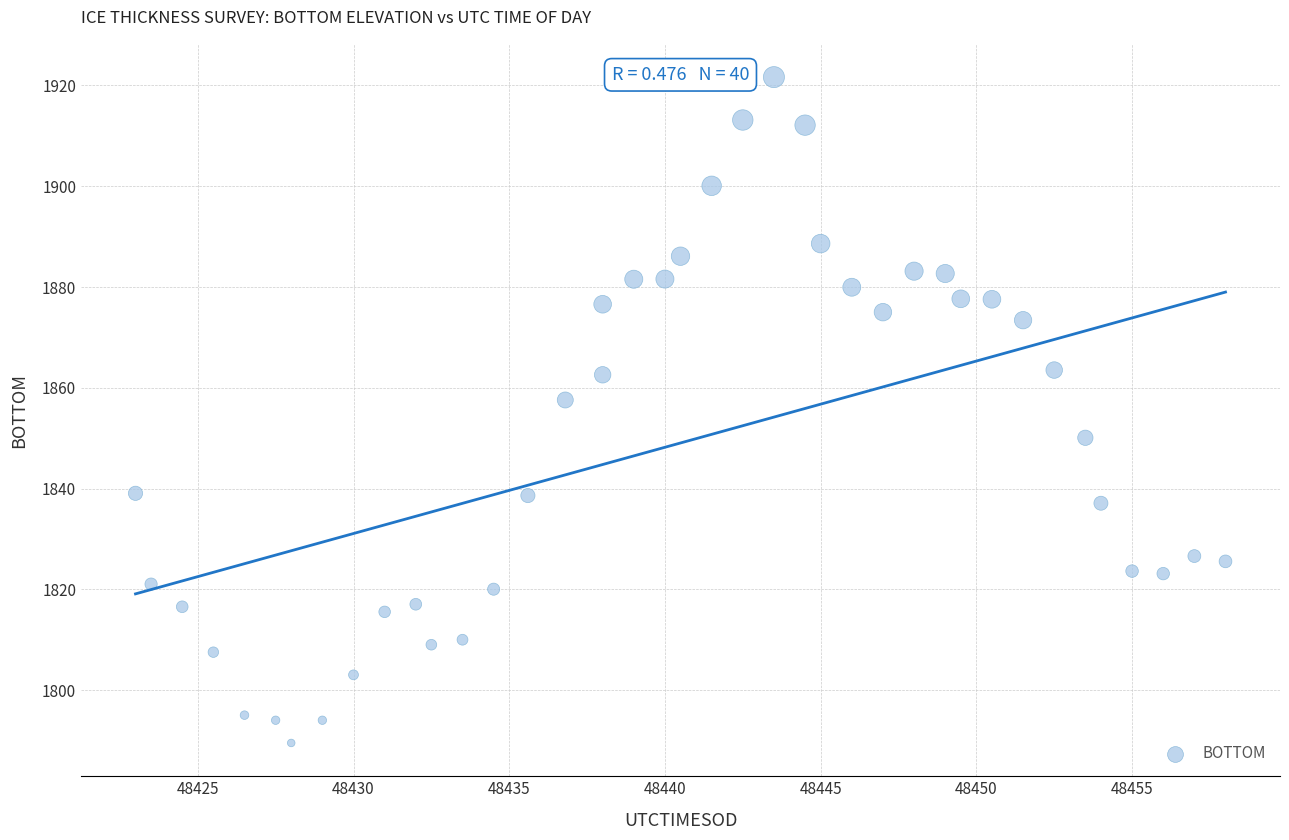

What is the range of X values (max minus min)?

35.0